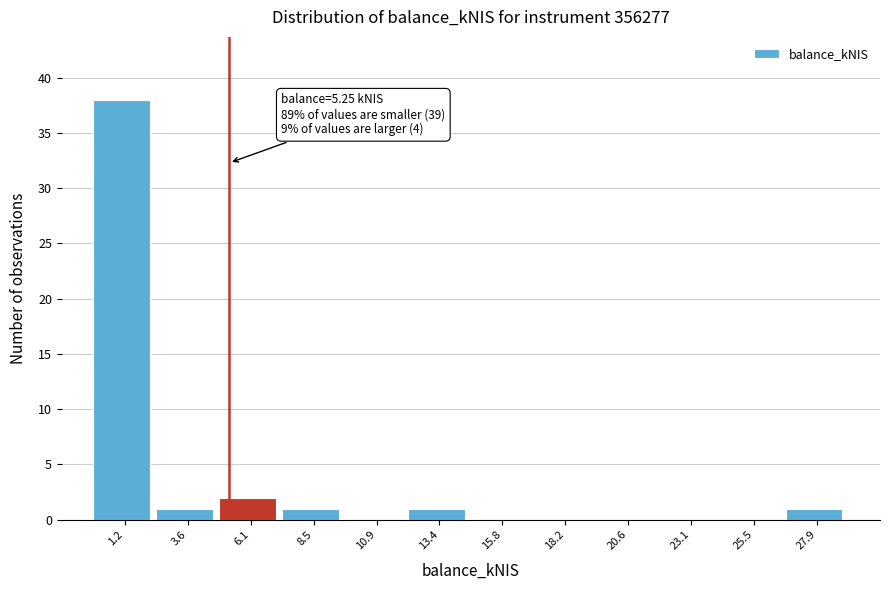

Which range on the x-axis has the tallest bar?

0.0 to 2.5